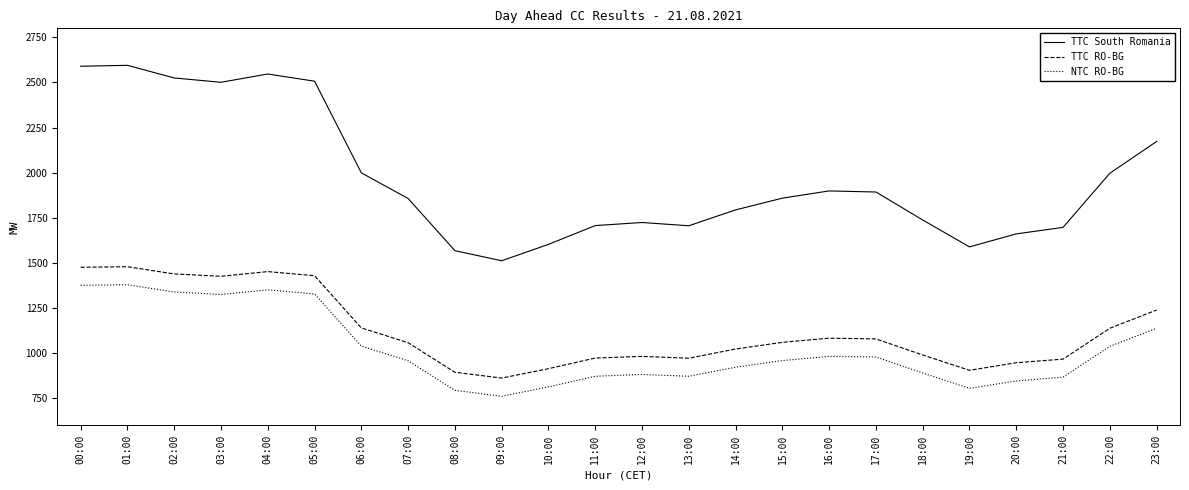

Is the value of NTC RO-BG at 01:00 greater than the value of TTC RO-BG at 05:00?

No